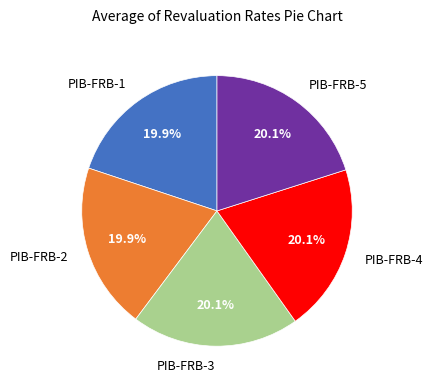

Does PIB-FRB-4 represent more than half of the total?

No